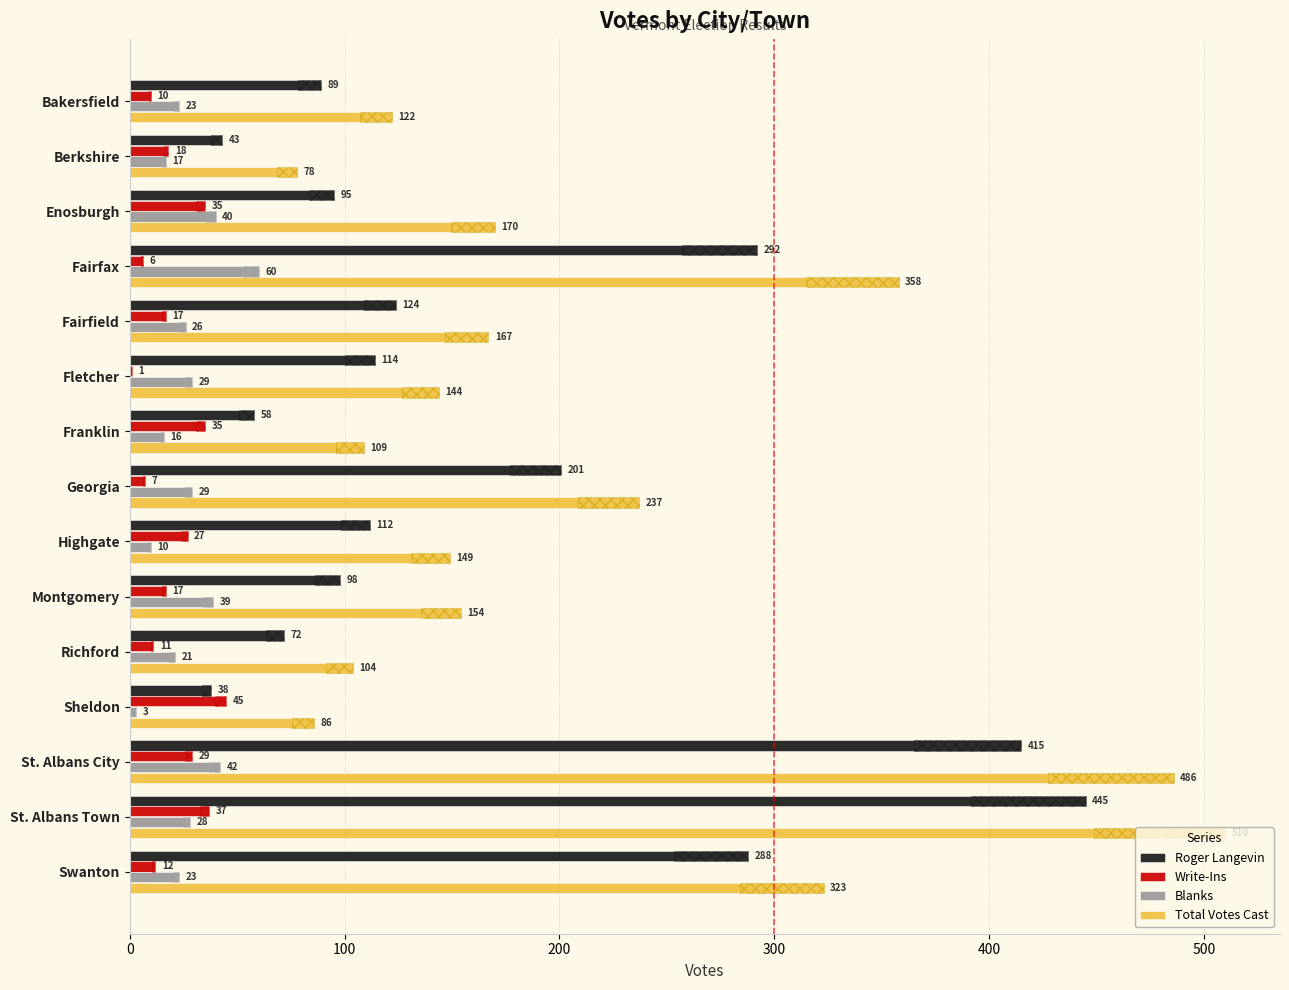

Rank the series by their maximum value, from lowest to highest.

Write-Ins, Blanks, Roger Langevin, Total Votes Cast